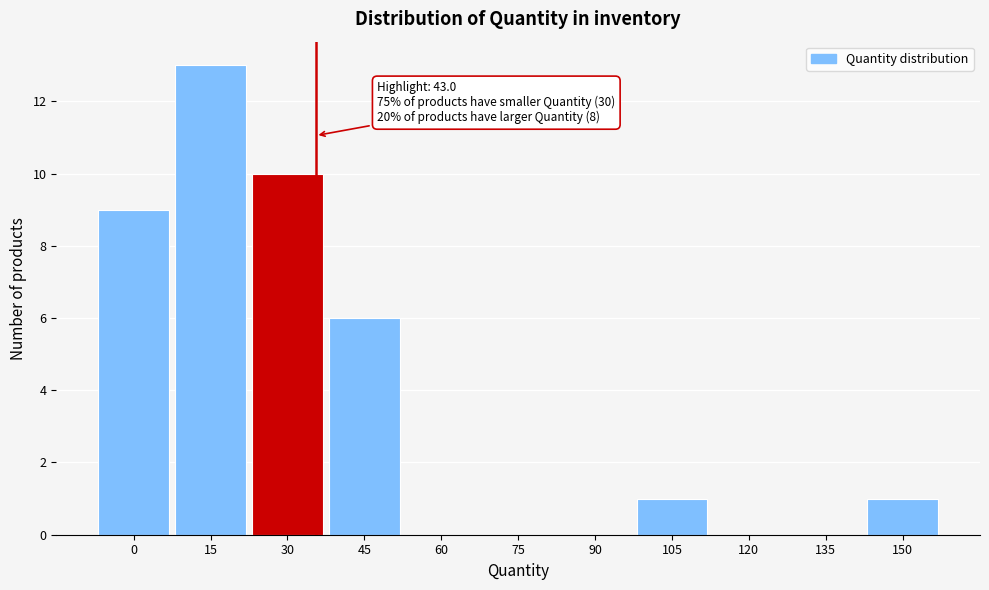

Reading left to right, list all the values displayed in this chart.

0=9	15=13	30=10	45=6	60=0	75=0	90=0	105=1	120=0	135=0	150=1